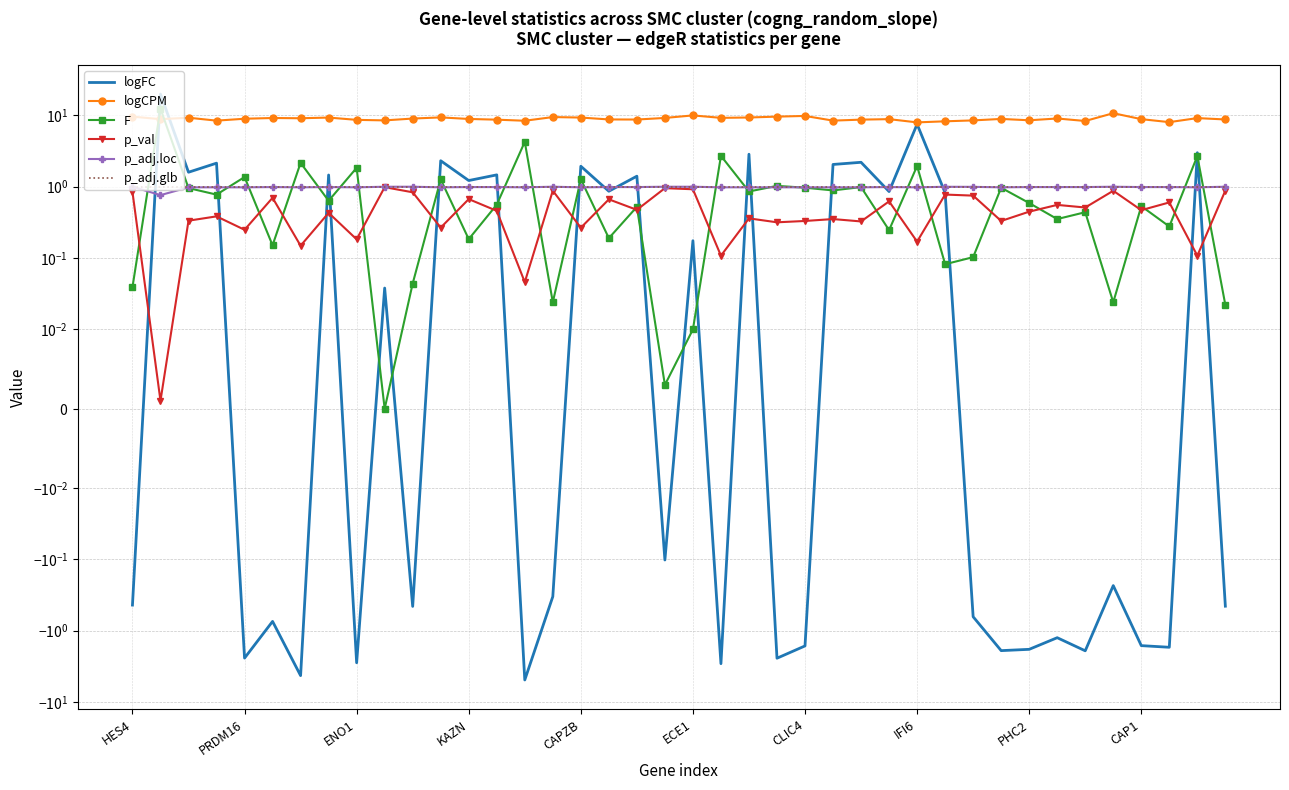

What is the average value of the p_adj.glb series?

1.0